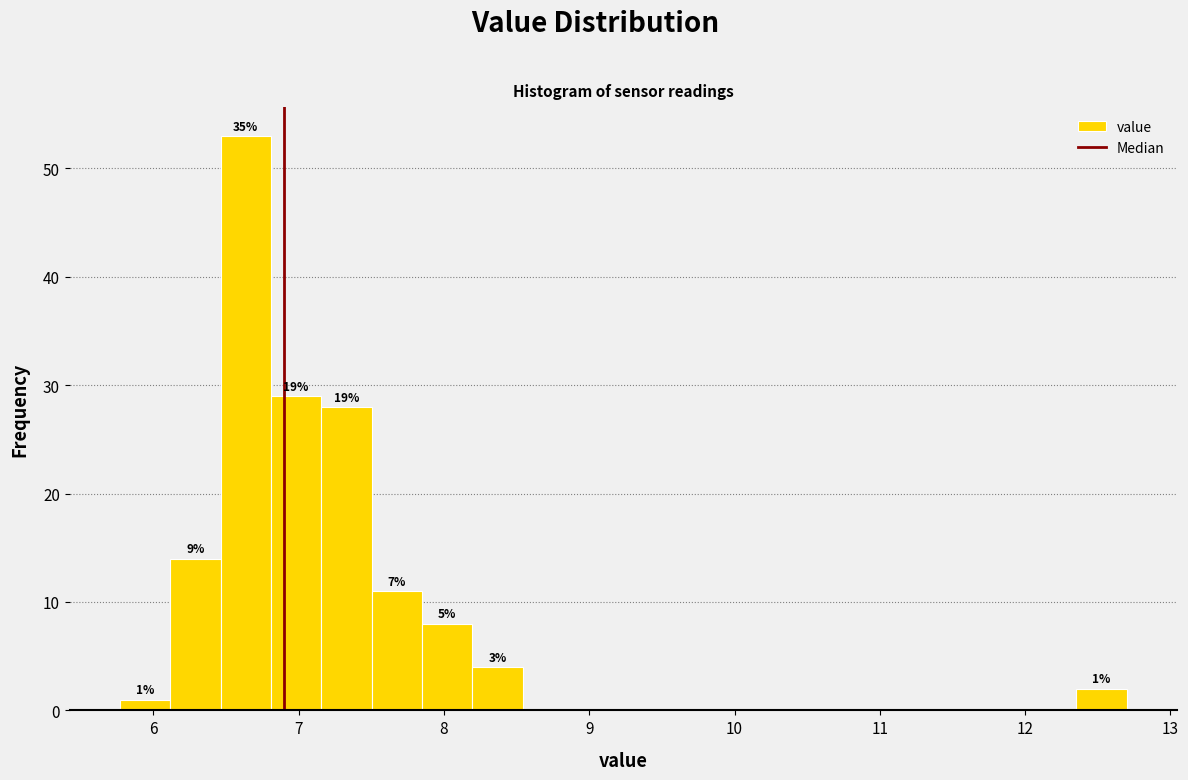

Around what value on the x-axis is the tallest bar? Give the approximate position of its centre, as read against the axis.

6.6